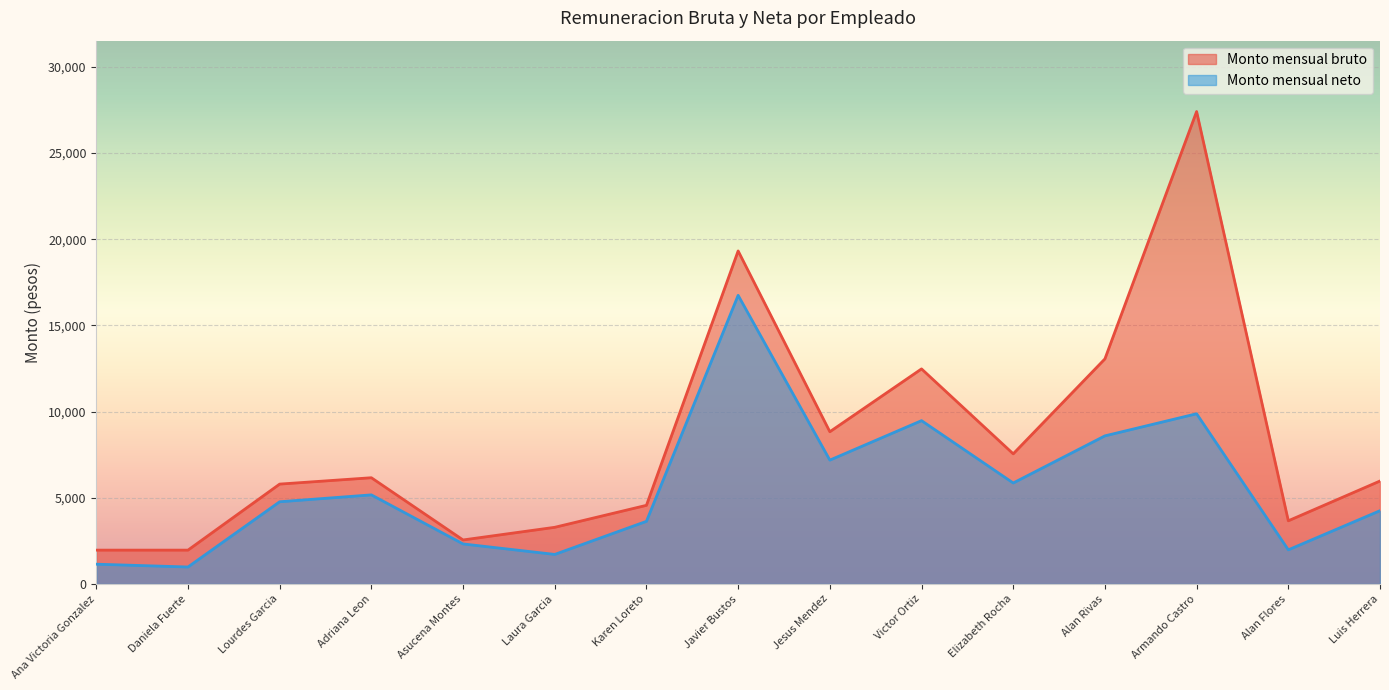

What position from the left is Karen Loreto?

7